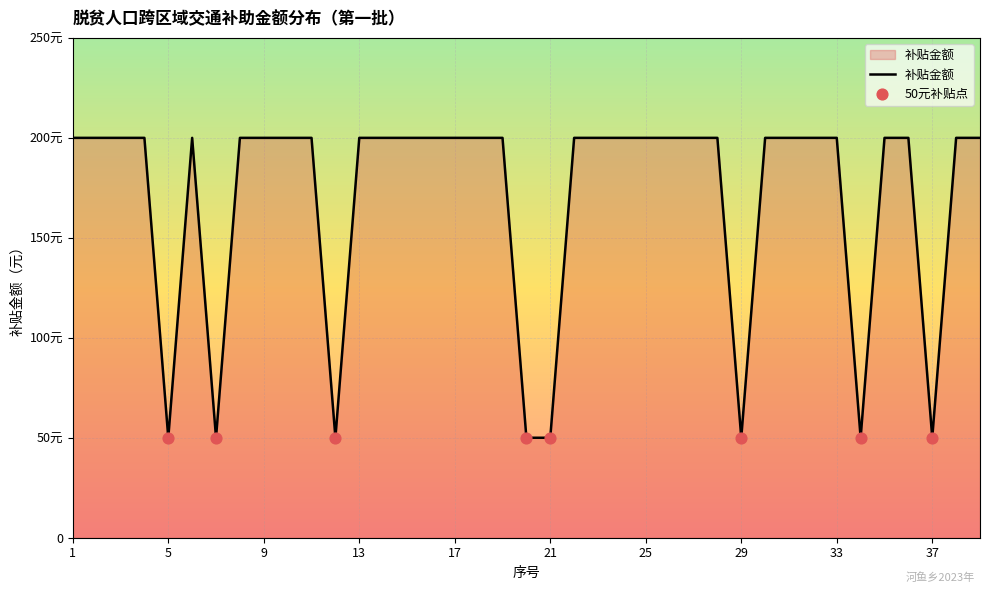

Does the chart have visible grid lines?

Yes